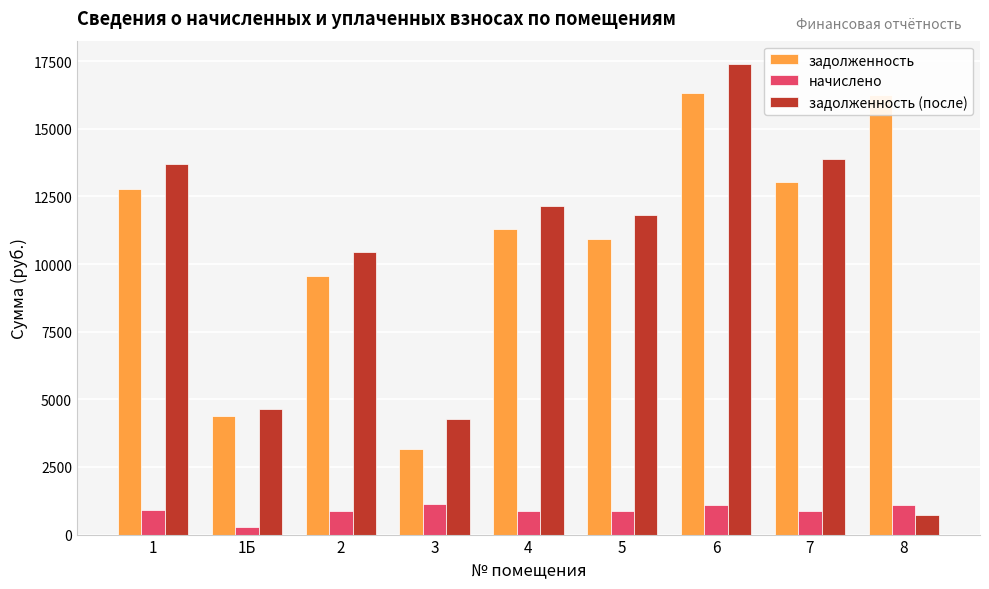

Does the chart contain stacked bars?

No